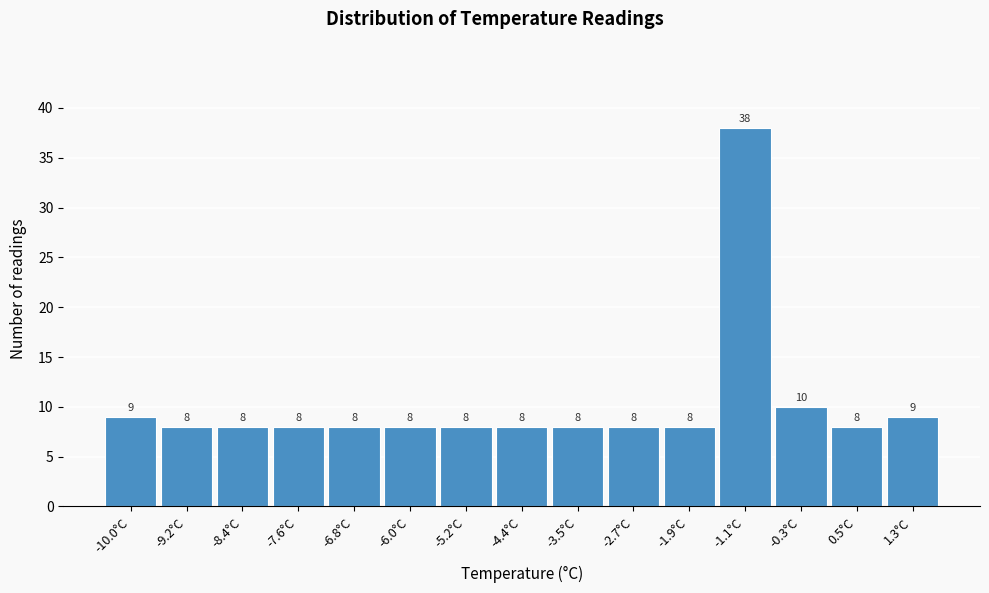

Reading left to right, transcribe all the data shown in this chart.

9	8	8	8	8	8	8	8	8	8	8	38	10	8	9